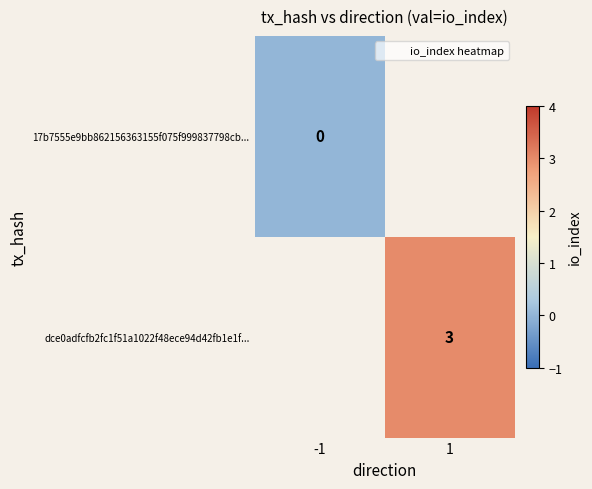

Is the value of 17b7555e9bb862156363155f075f999837798cb... at -1 greater than the value of dce0adfcfb2fc1f51a1022f48ece94d42fb1e1f... at 1?

No